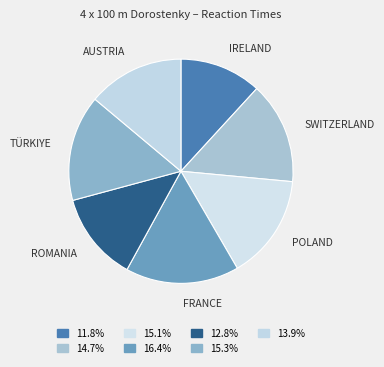

What is the largest slice in the pie chart?

France